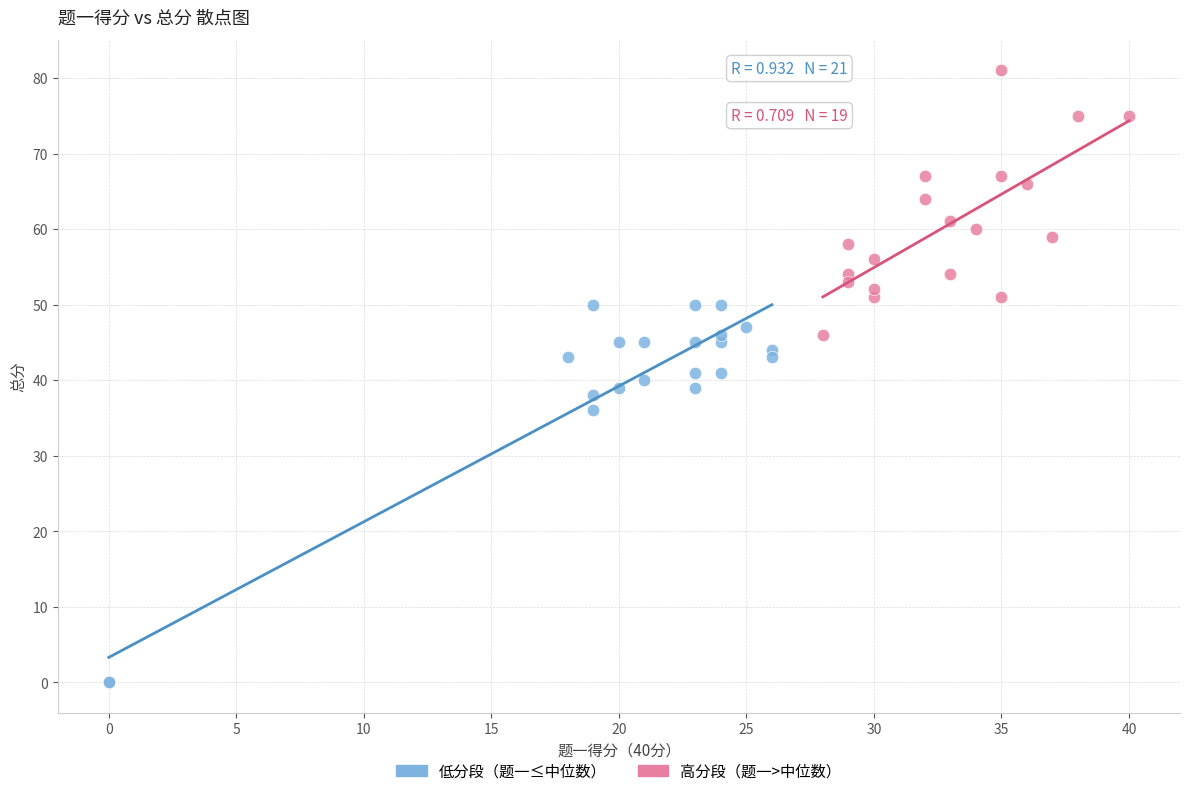

Which series has the largest Y range (max minus min)?

低分段（题一≤中位数）